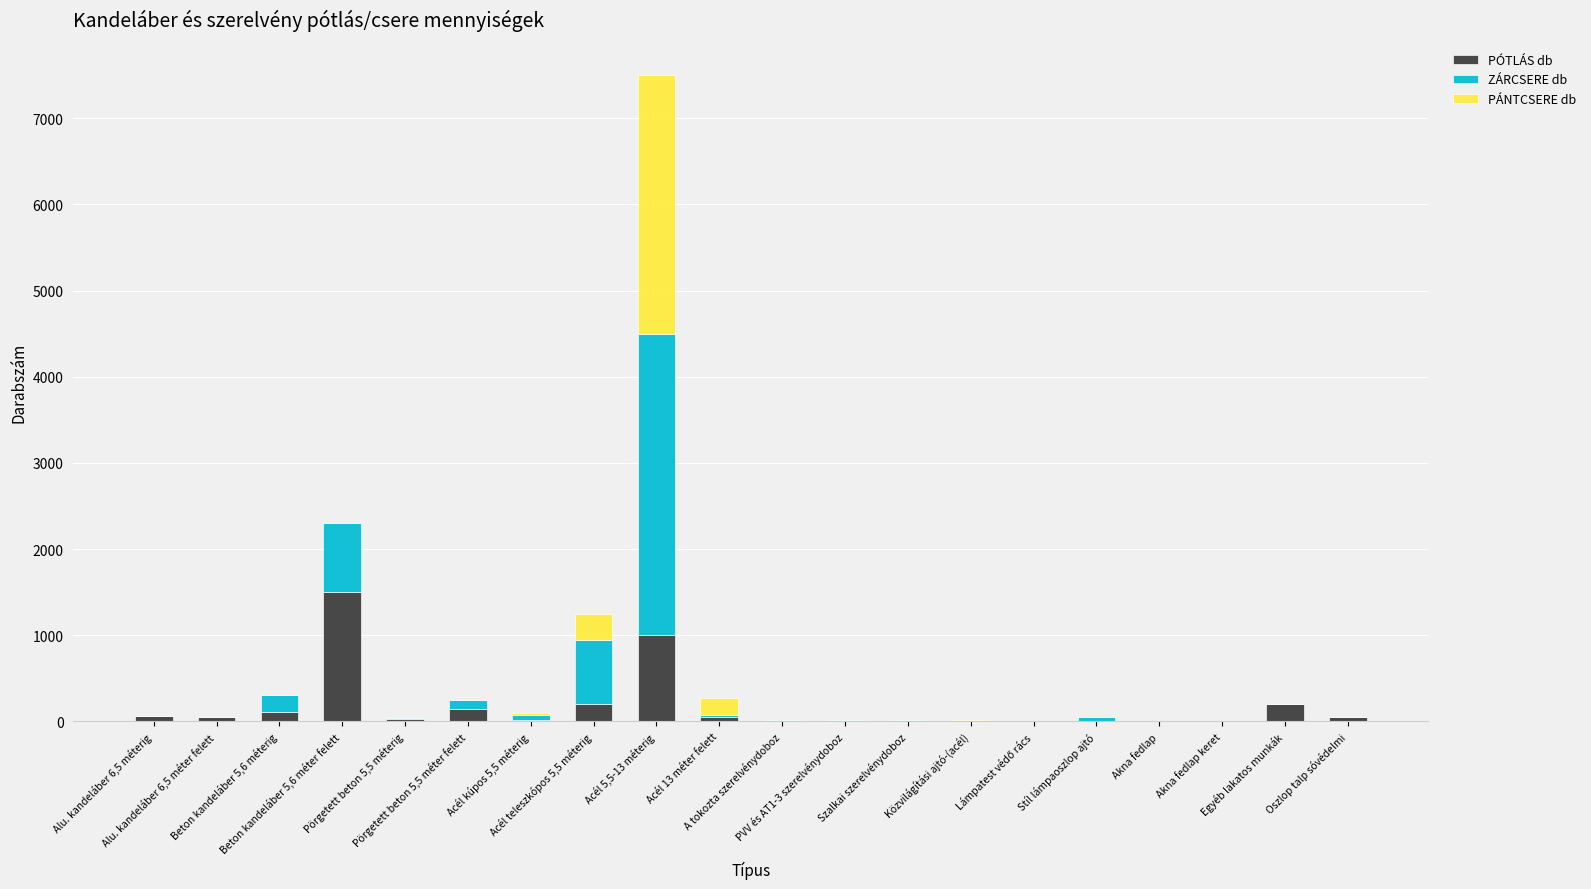

What is the highest value of the PÓTLÁS db series?

1500